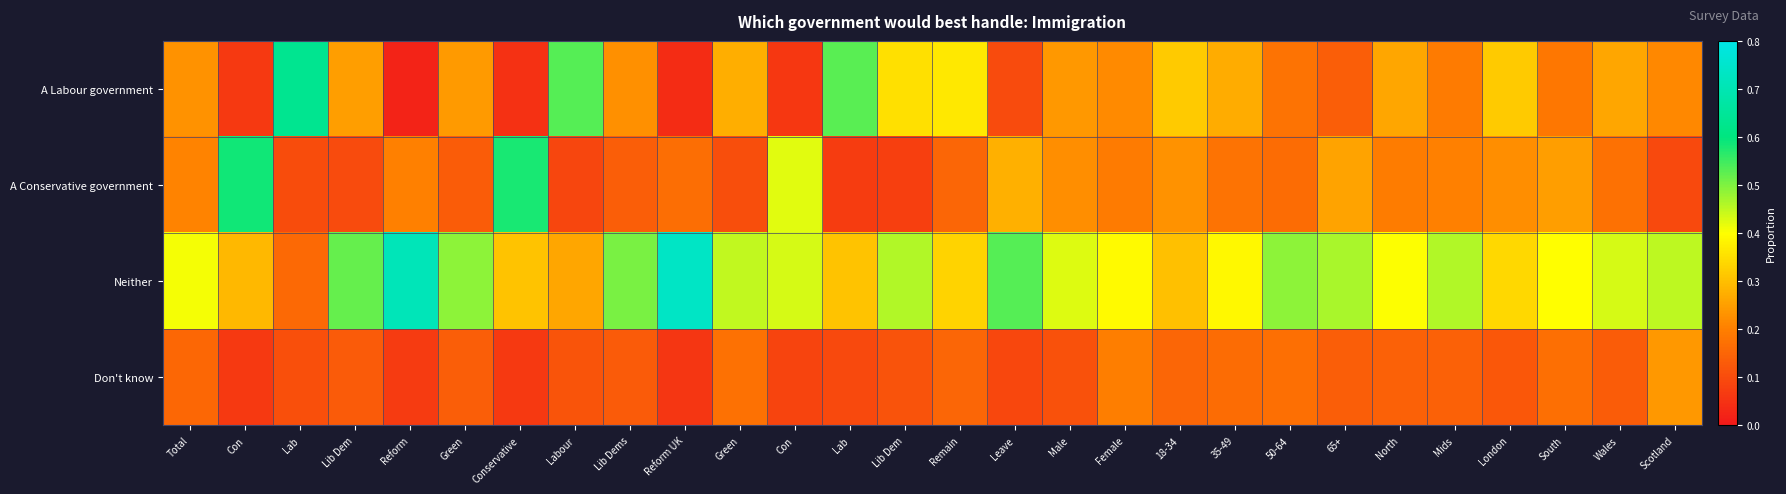

At which category is the sum across all series the highest?

Con